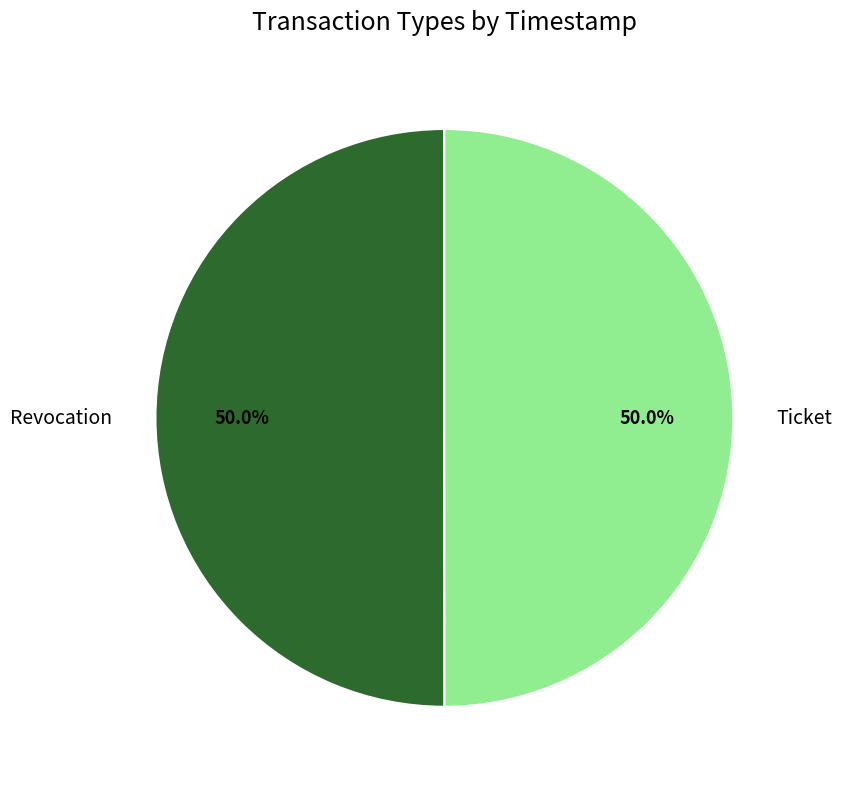

How many segments does this pie chart have?

2